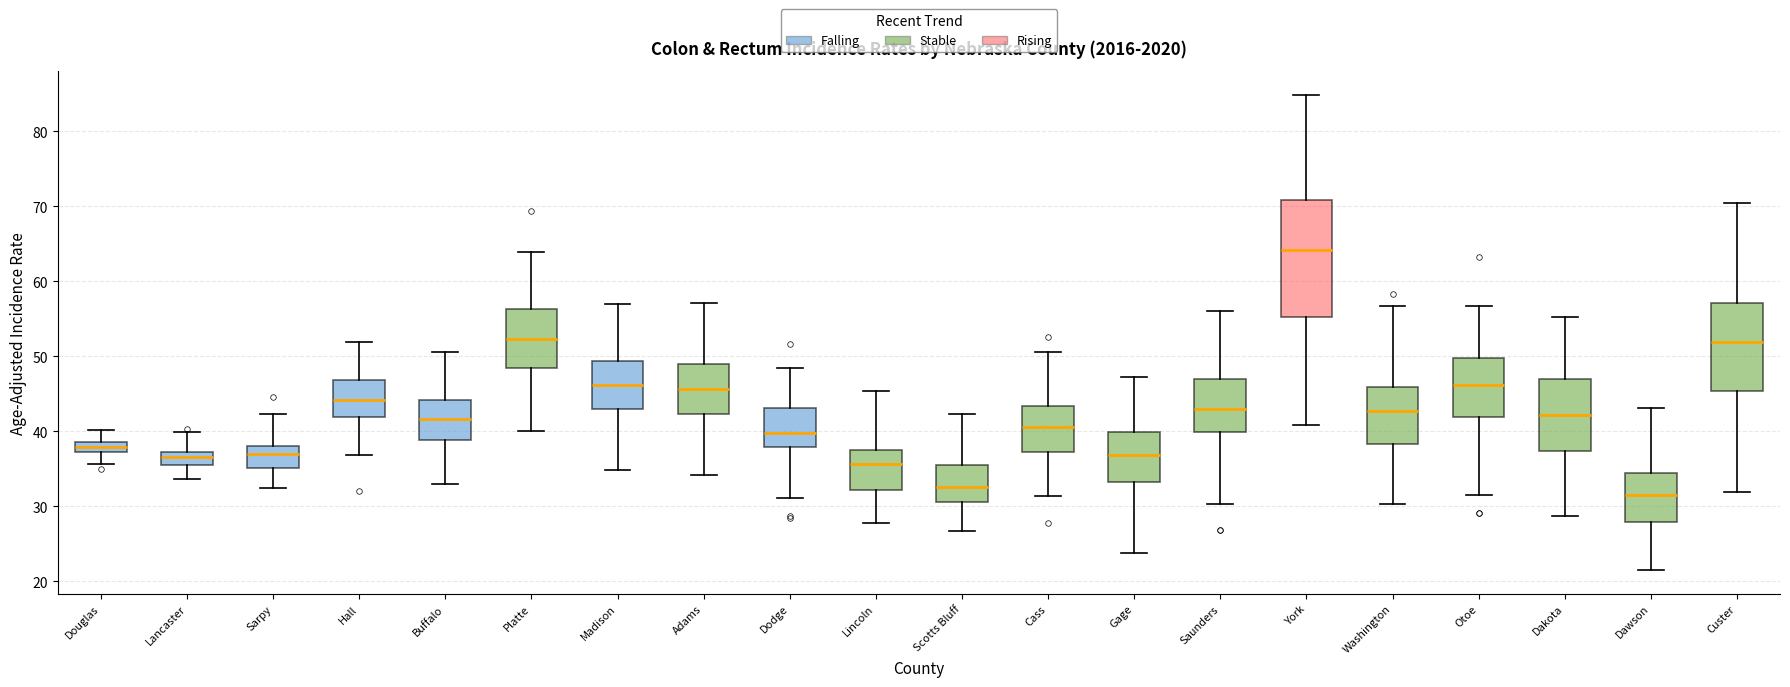

Comparing the boxes themselves (not the whiskers), which one is the tallest?

York